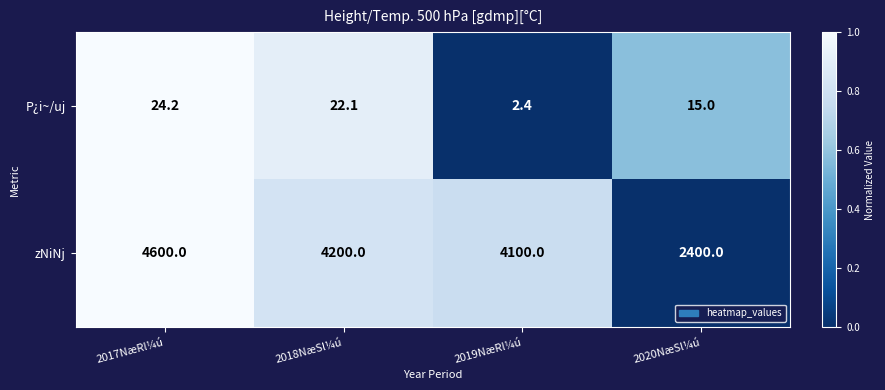

Rank the series by their maximum value, from highest to lowest.

zNiNj, P¿i~/uj